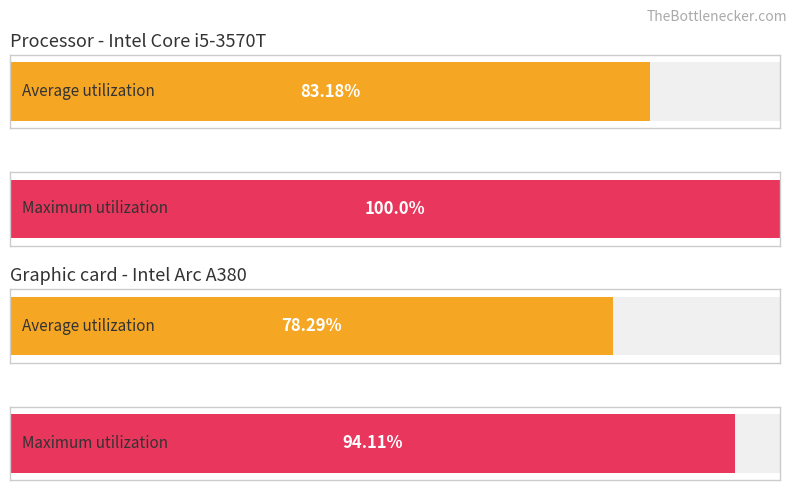

Which series has the largest range (max minus min)?

Maximum utilization